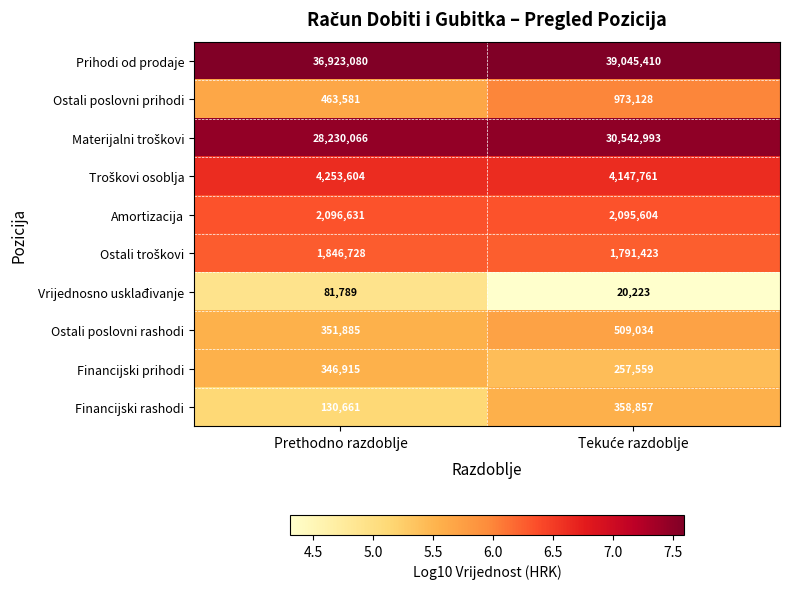

Which series has the largest total across all categories?

Prihodi od prodaje